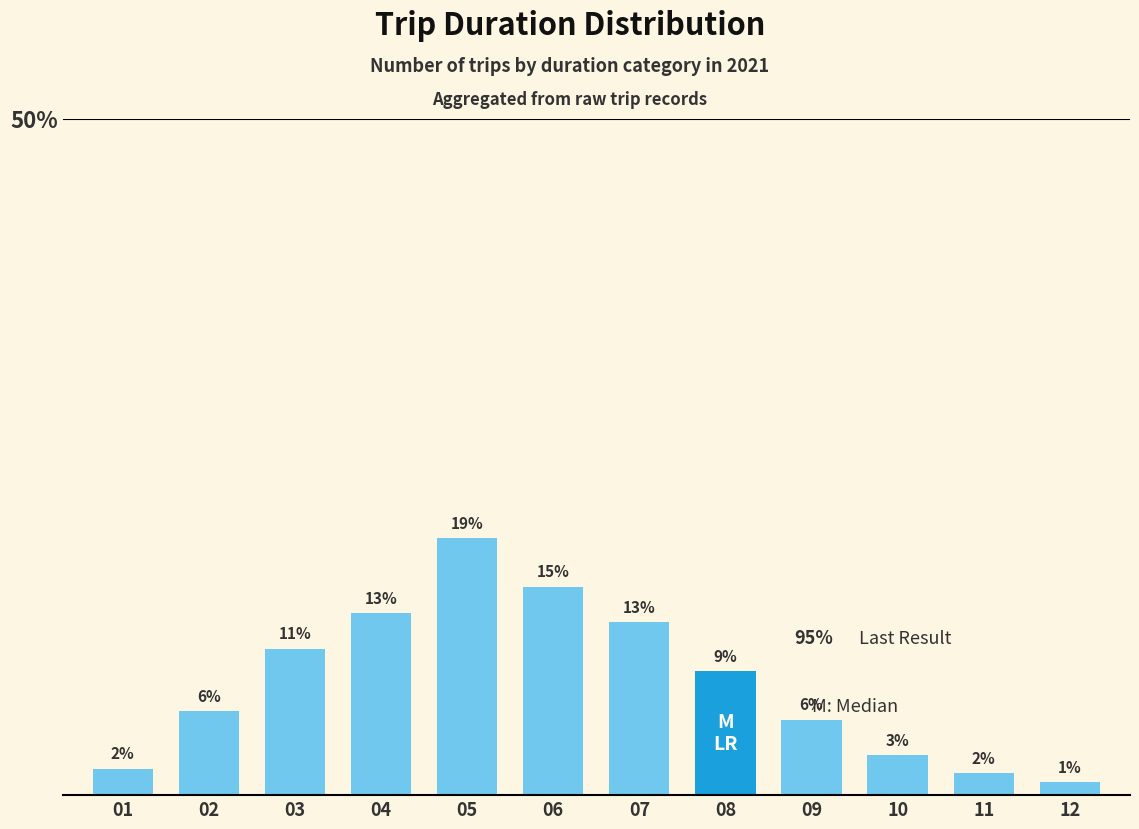

Does the chart contain any negative values?

No